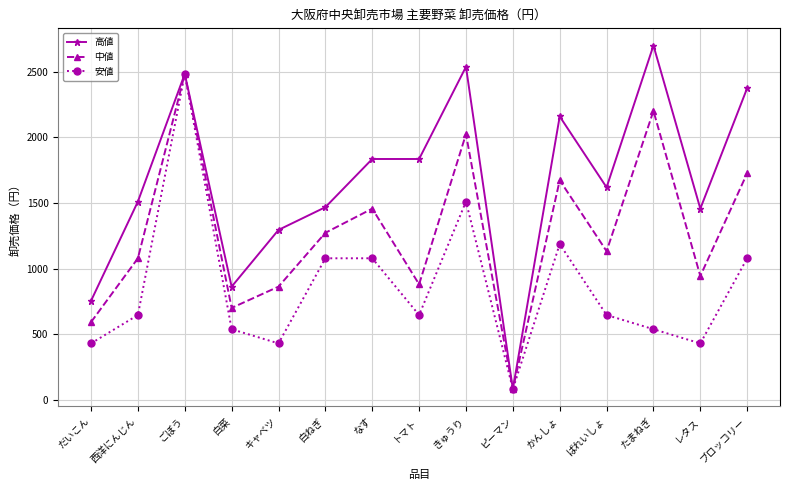

Rank the series at 西洋にんじん from highest to lowest value.

高値, 中値, 安値